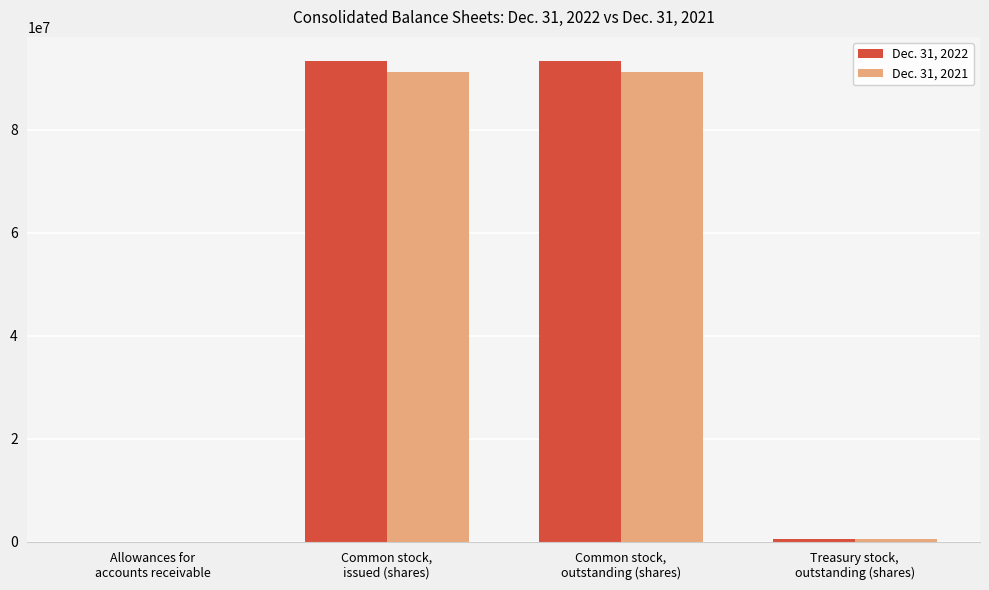

What is the greatest value displayed?

93301156